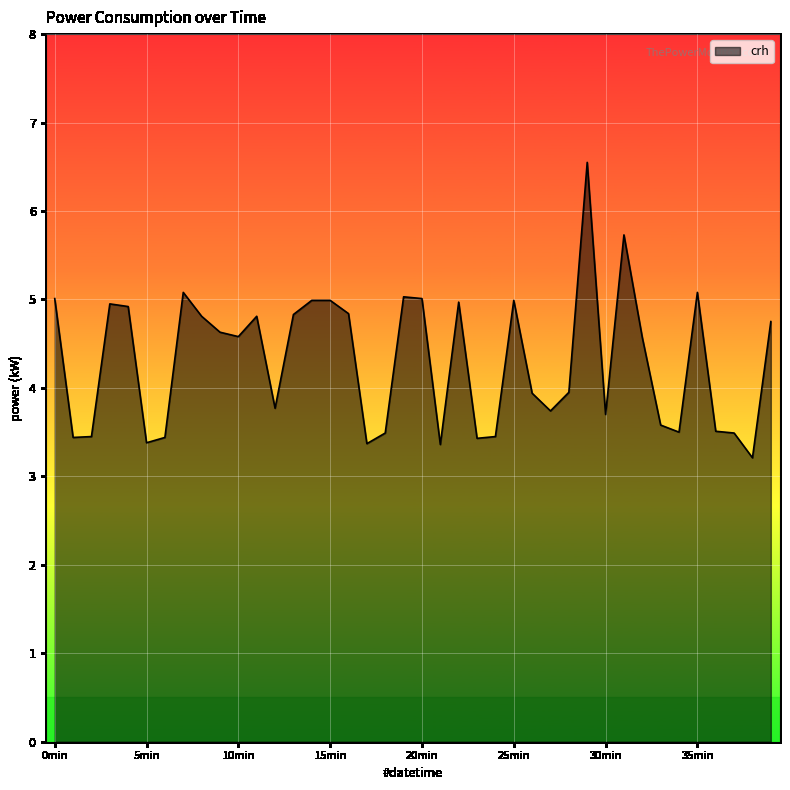

What is the minimum value shown in the chart?

3.2